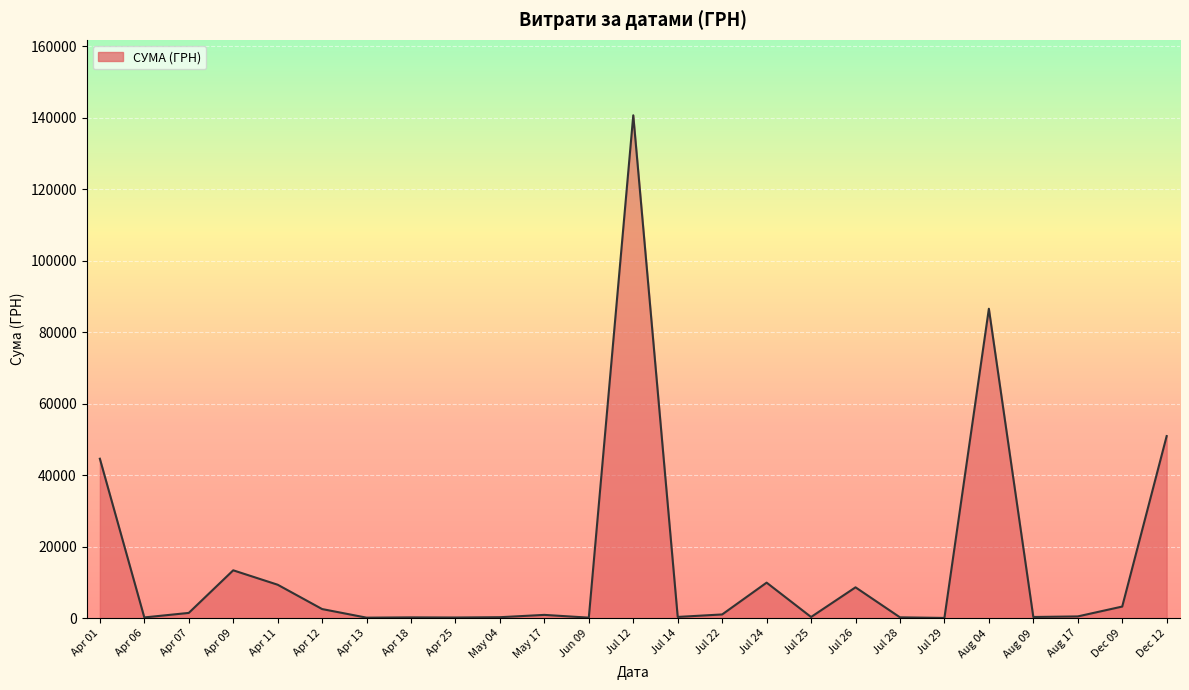

The value at Apr 01 is 44633.0. True or false?

True